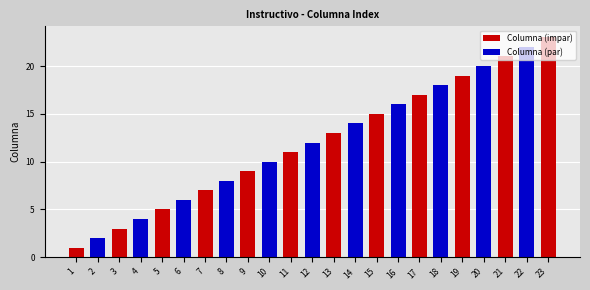

What is the value of the 13th bar from the left?

13